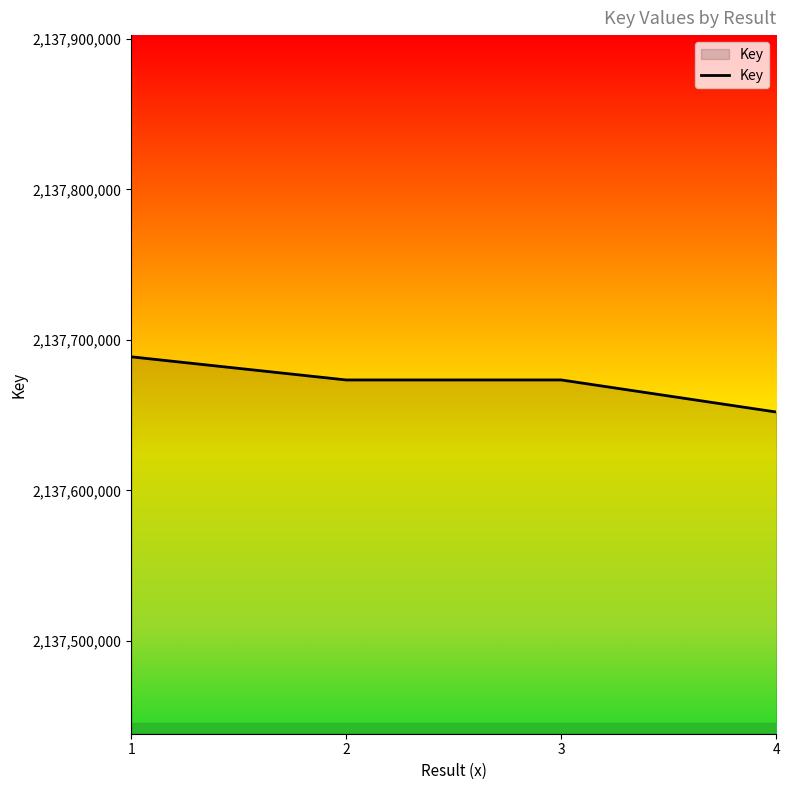

What is the maximum value shown in the chart?

2137688753